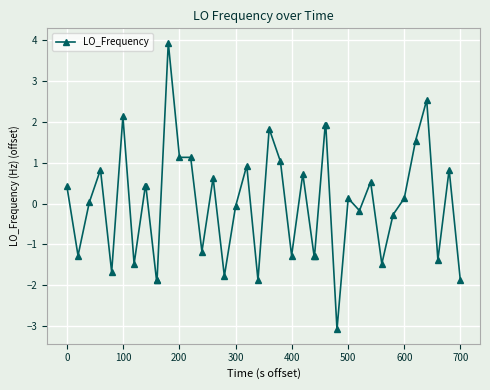

True or false: there are more than 2 points higher than both neighbors.

True